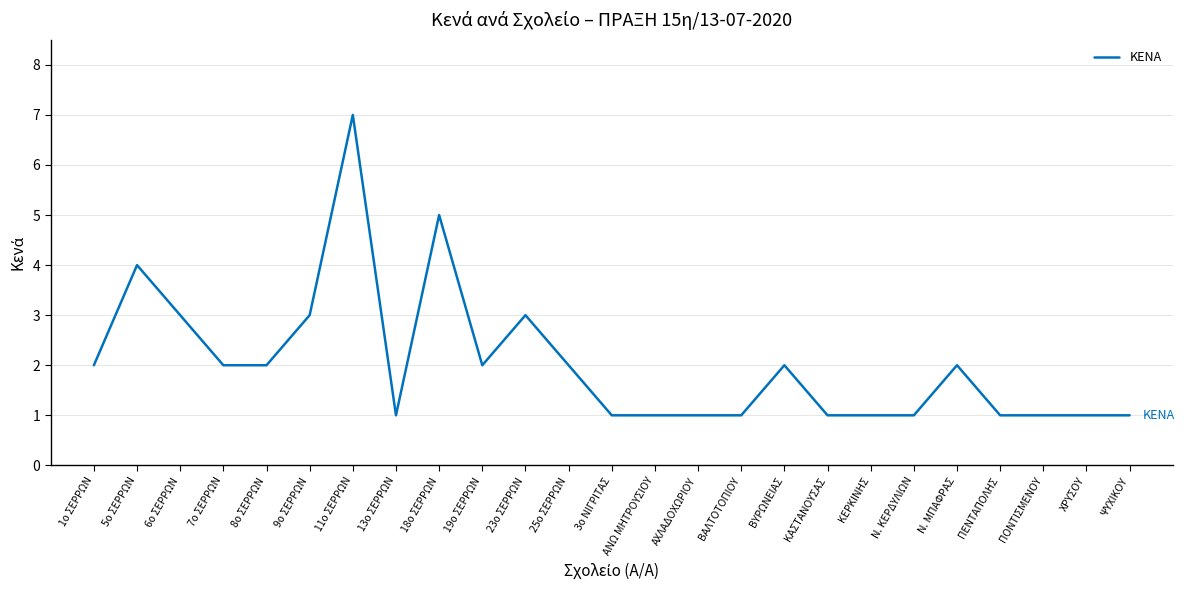

What value does the data have at 8ο ΣΕΡΡΩΝ?

2